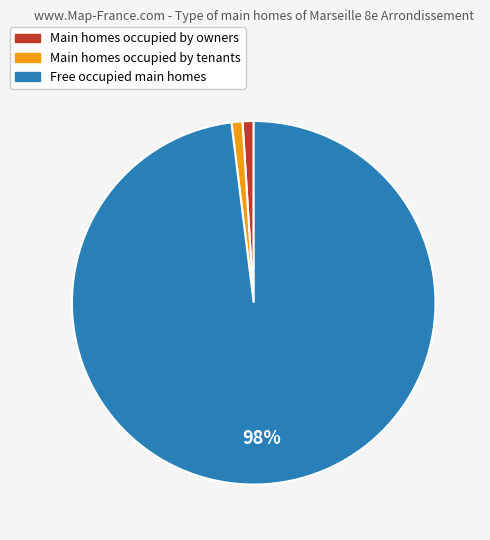

Is there a majority slice in this chart?

Yes